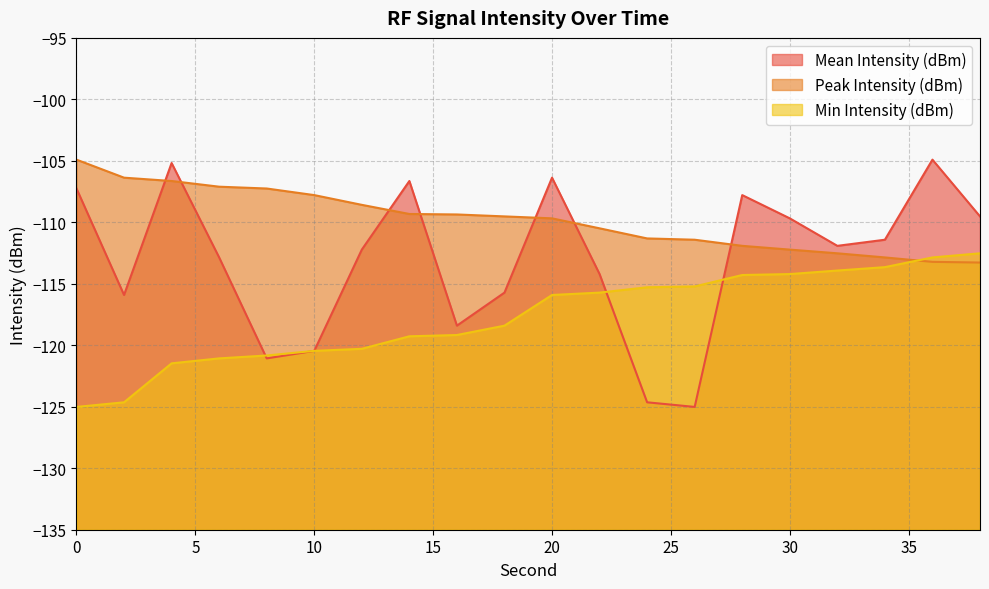

True or false: Peak Intensity (dBm) has more than 0 interior local peaks.

False